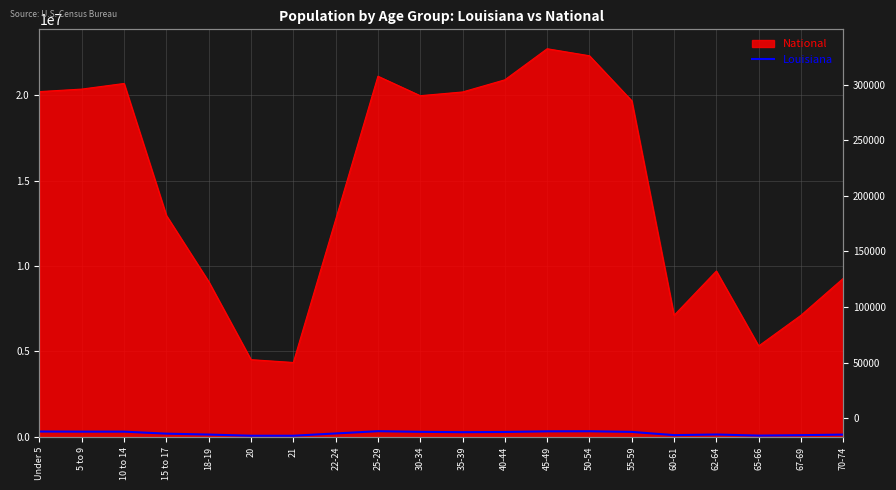

The chart shows a value of 139308 at 62-64. True or false?

True